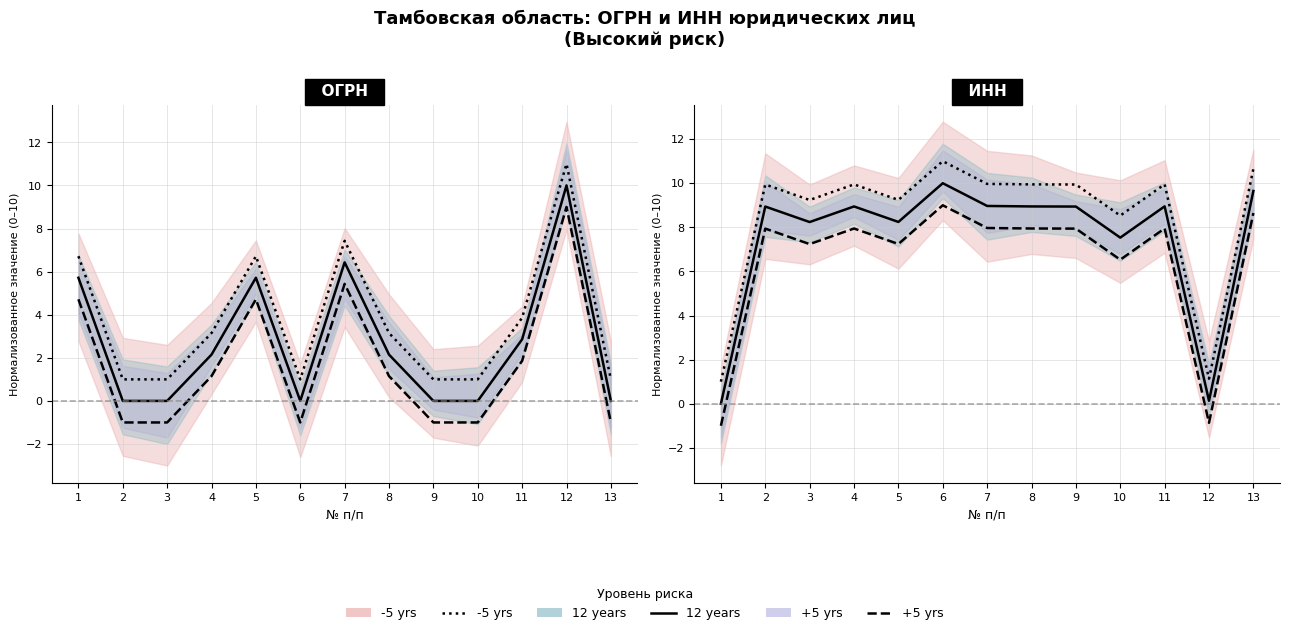

Is the value of Среднее значение at 12 greater than the value of -5 yrs (ниже среднего) at 2?

No